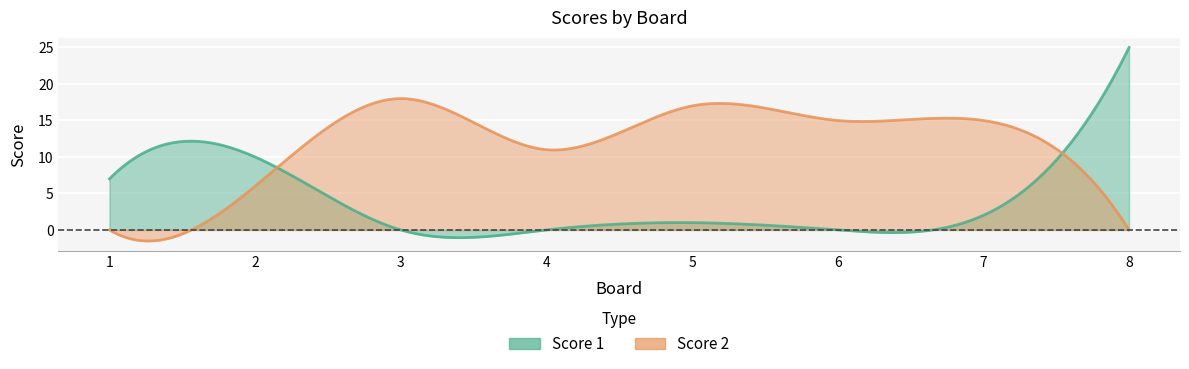

Is it true that Score 2 equals 15 at 6?

True